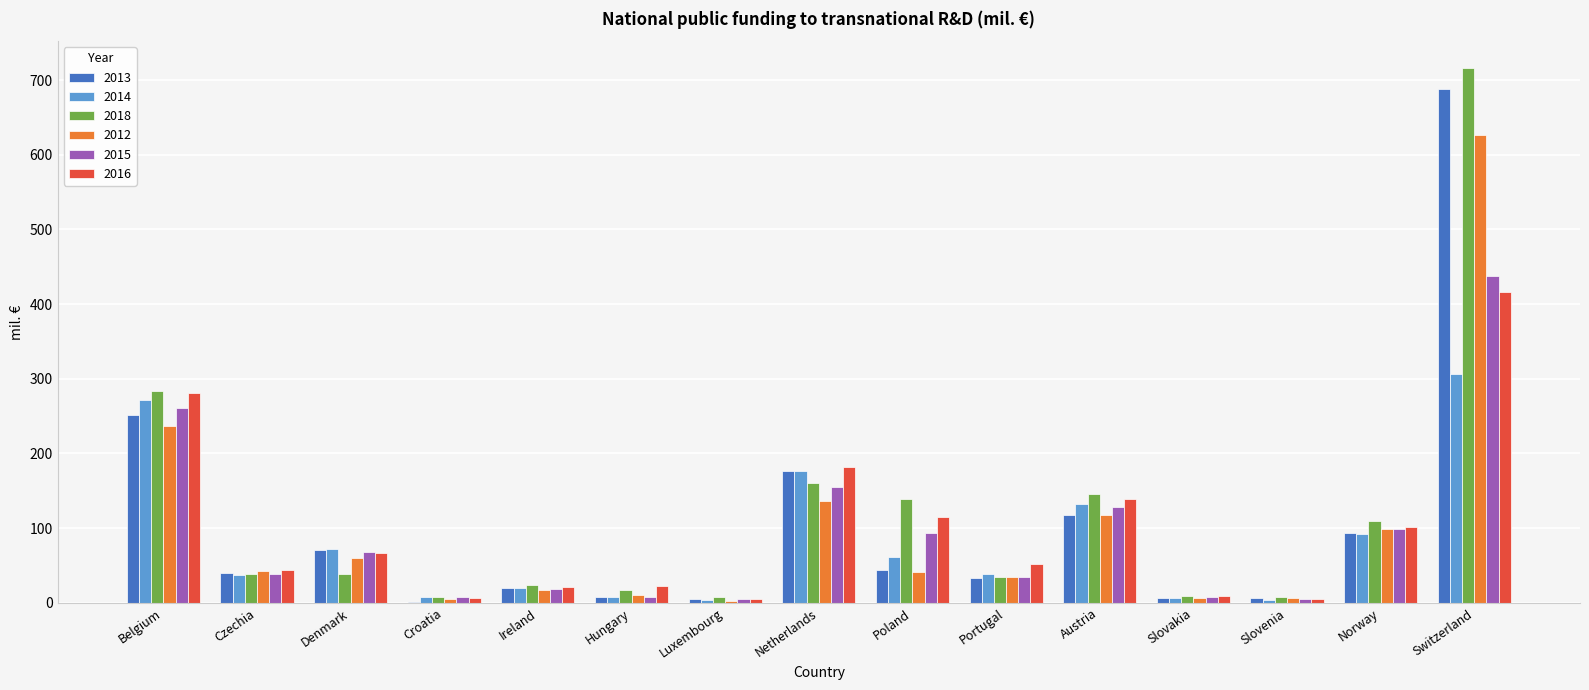

What is the sum of all 2013 values?

1561.0